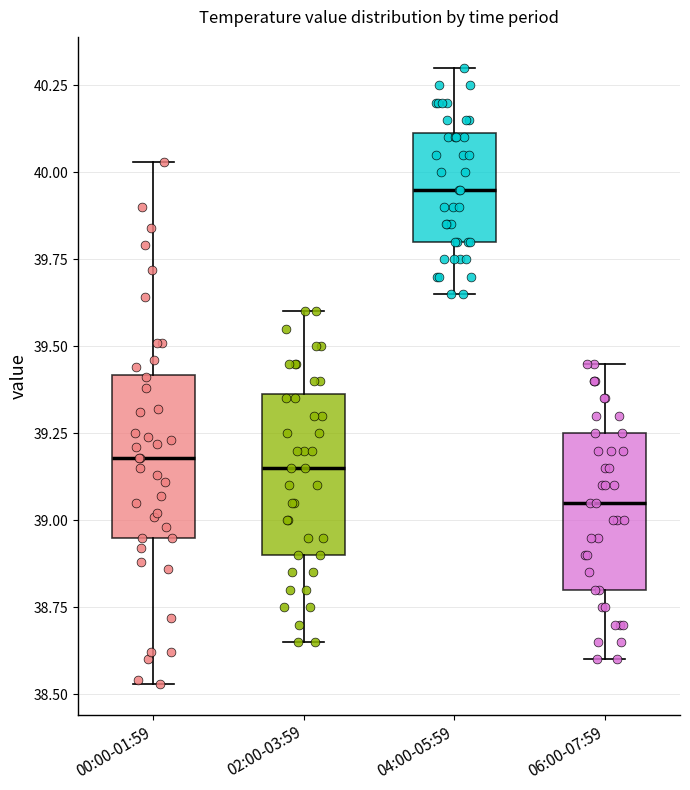

Where does the median line of the box for 02:00-03:59 sit on the y-axis? The values are not printed on the chart, so give them approximately, as read against the axis.

39.15